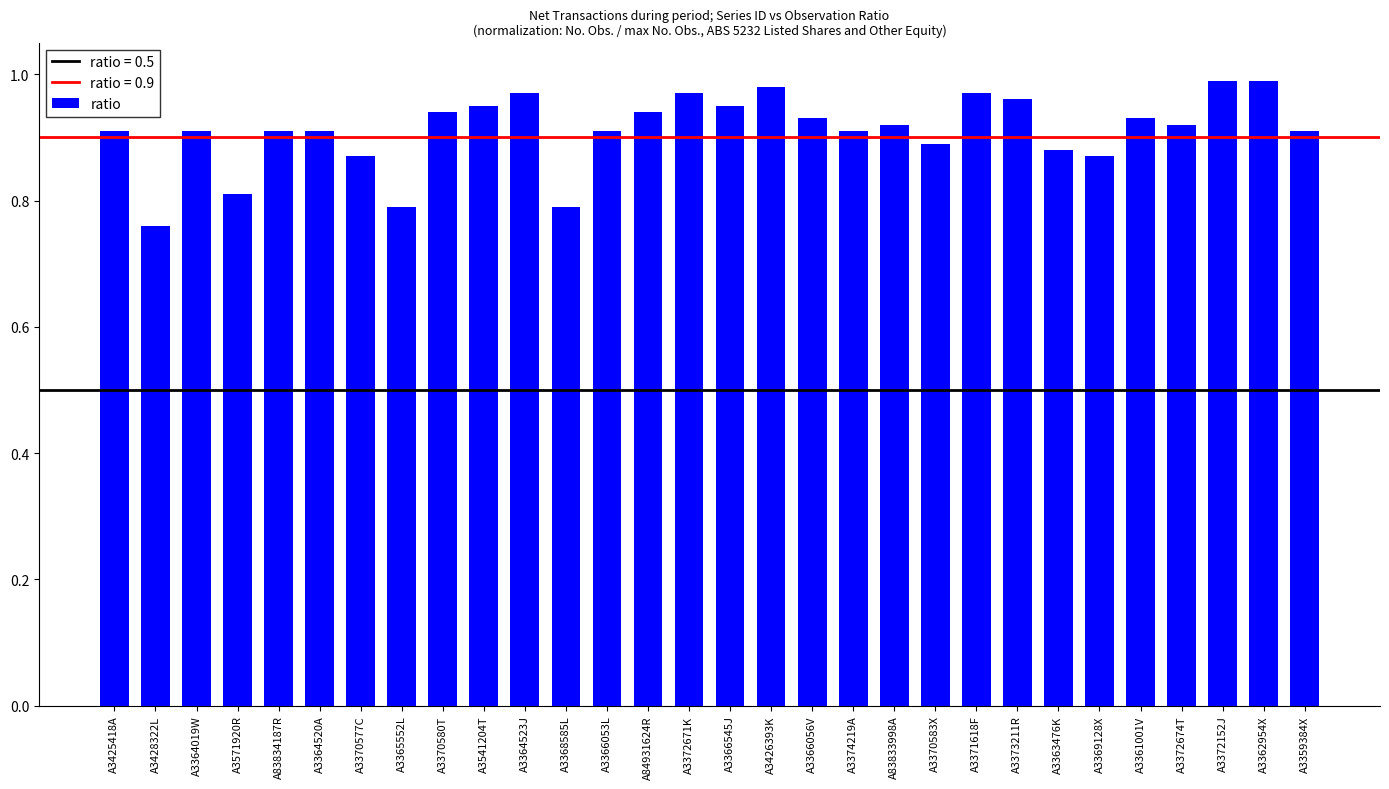

Which label corresponds to the smallest value in the chart?

A3428322L